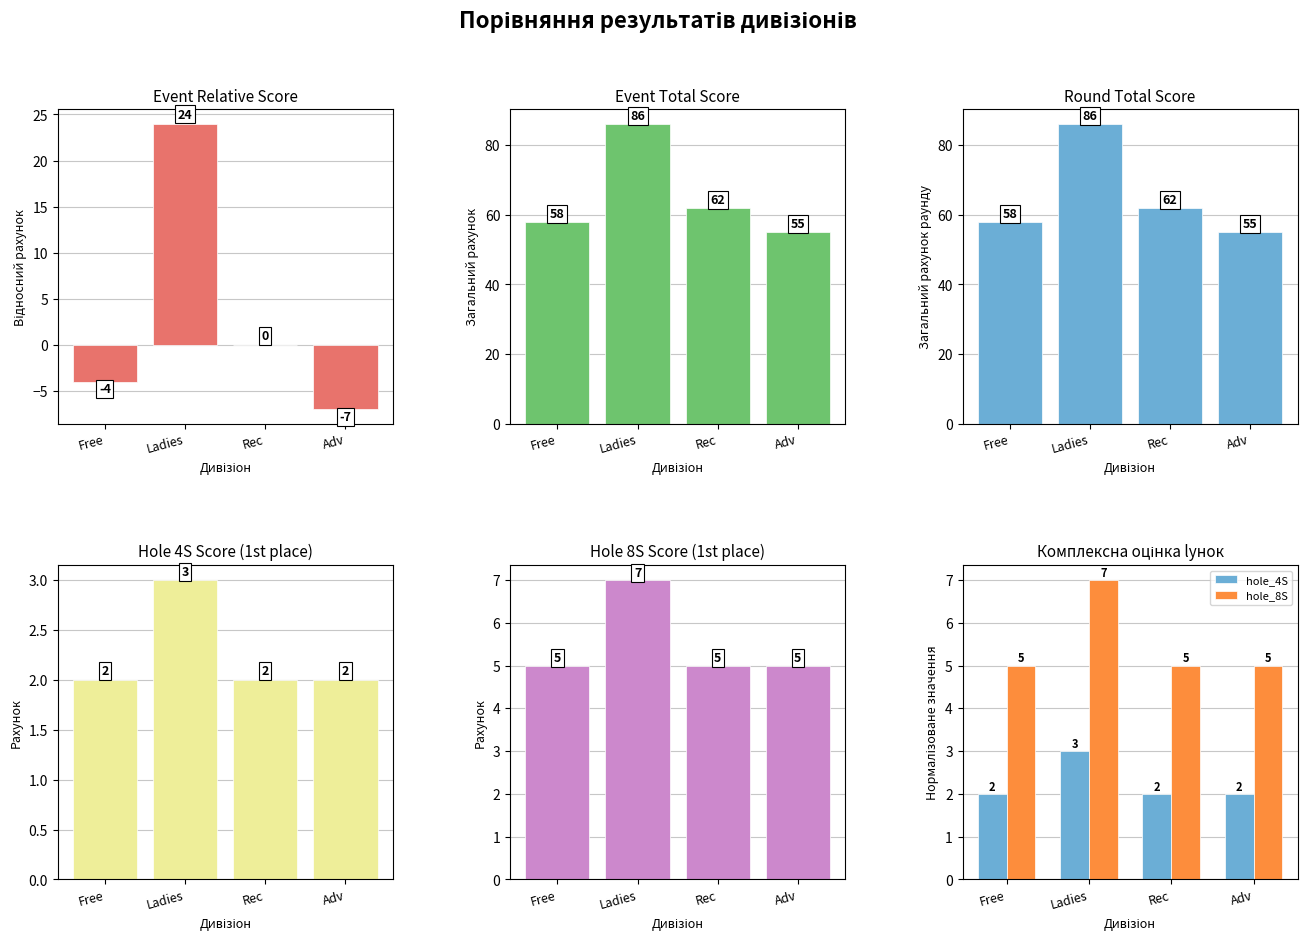

What is the value of the hole_8S bar at the 1st from the left?

5